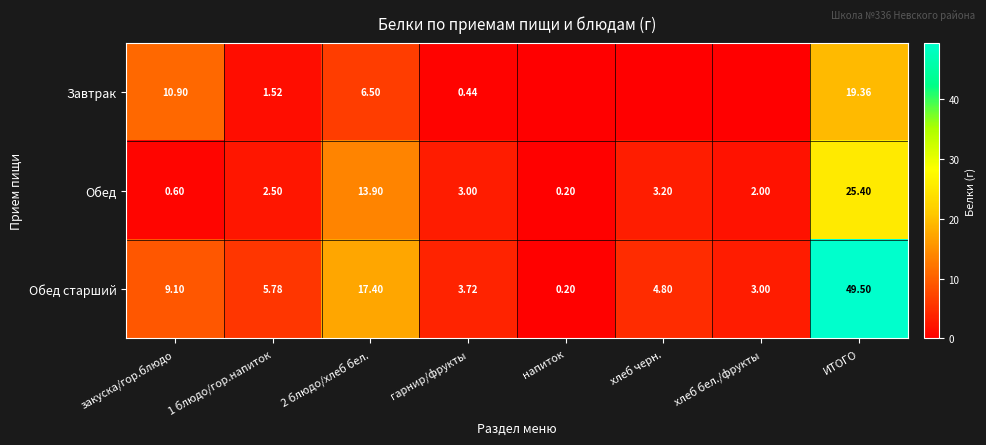

Rank the series at закуска/гор.блюдо from highest to lowest value.

Завтрак, Обед старший, Обед